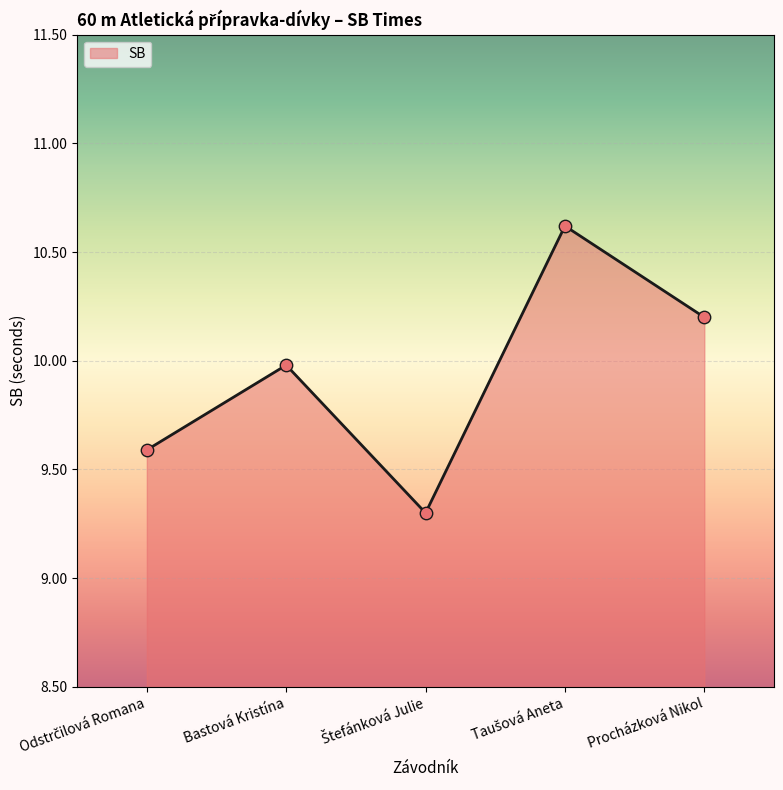

What is the sum of the values at Procházková Nikol and Bastová Kristína?

20.2